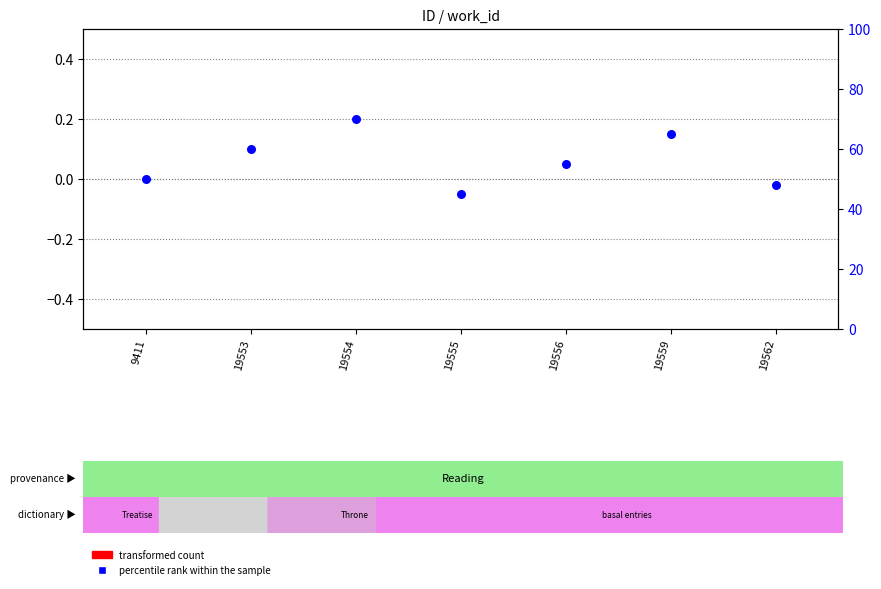

What is the total value across all series at 19562?

48